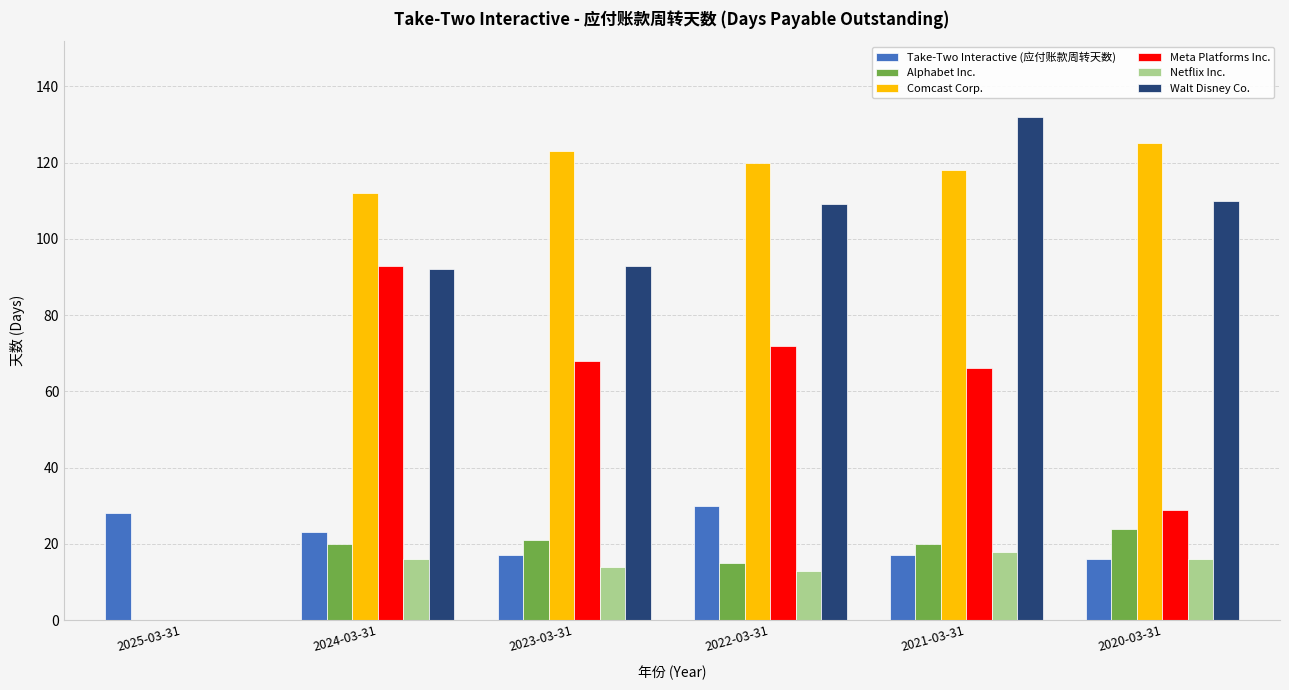

Is it true that Meta Platforms Inc. equals 41 at 2020-03-31?

False